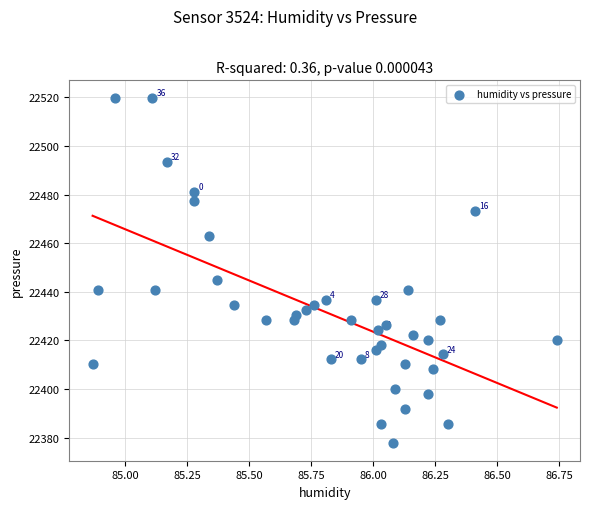

What Y value in the scatter plot is closest to 22448?

22444.7